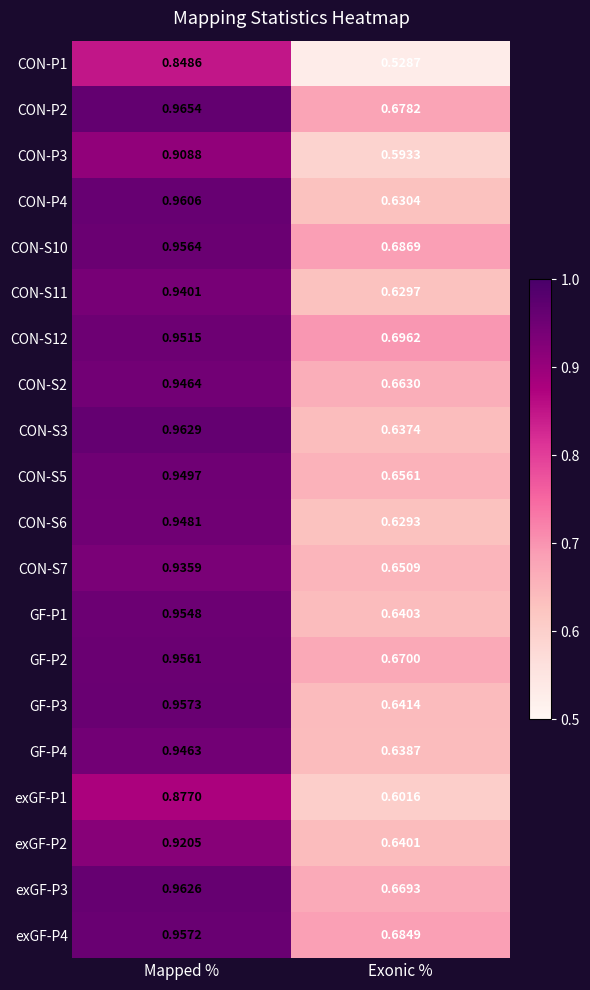

What is the spread (max minus min) of values at Mapped %?

0.1